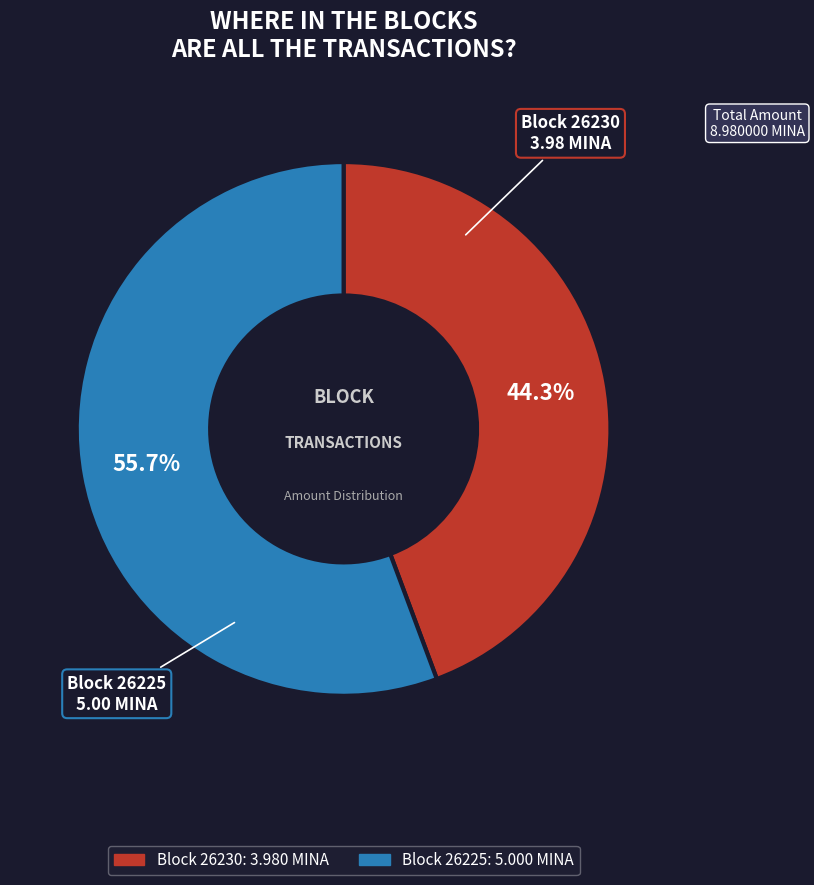

Is there any slice that represents more than half of the pie?

Yes